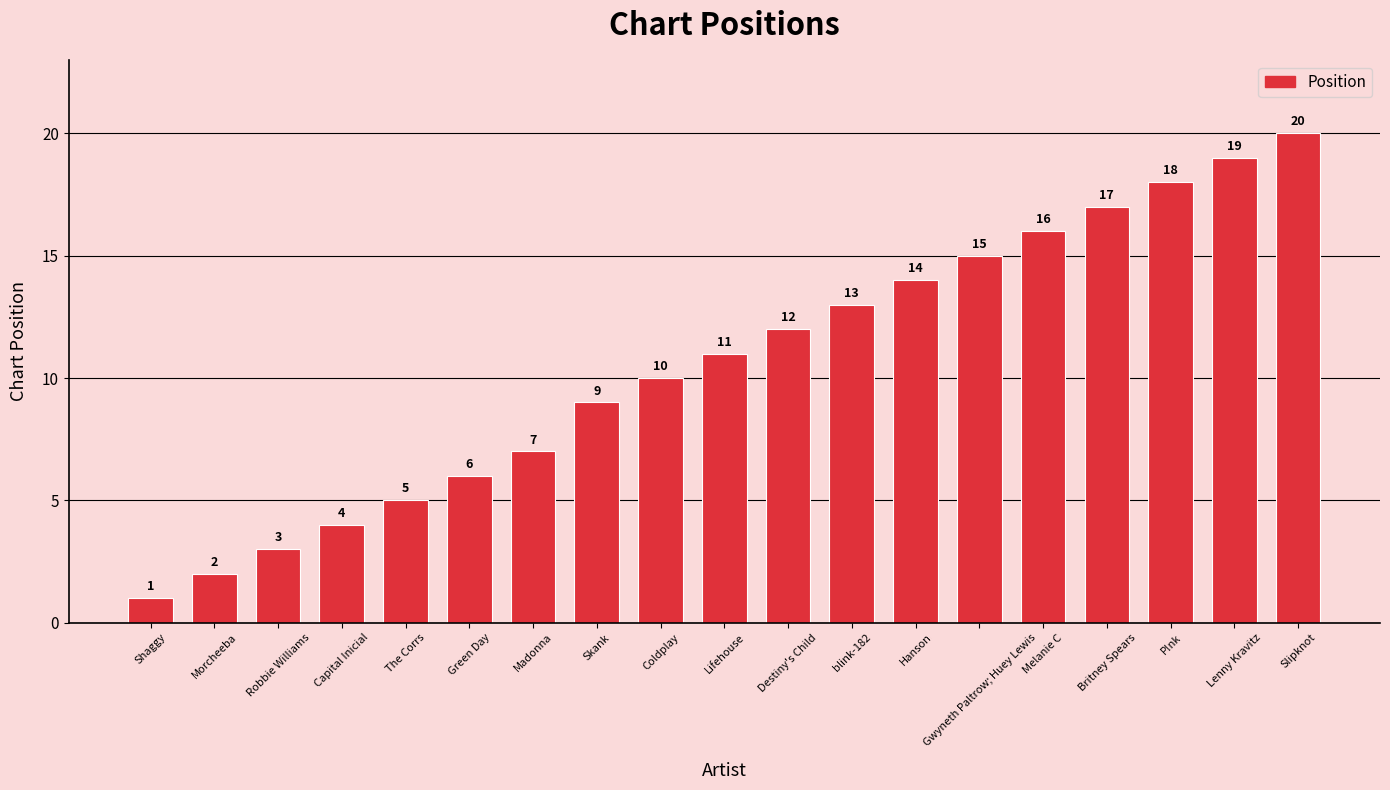

Rank the categories by value from highest to lowest.

Slipknot, Lenny Kravitz, P!nk, Britney Spears, Melanie C, Gwyneth Paltrow; Huey Lewis, Hanson, blink-182, Destiny's Child, Lifehouse, Coldplay, Skank, Madonna, Green Day, The Corrs, Capital Inicial, Robbie Williams, Morcheeba, Shaggy